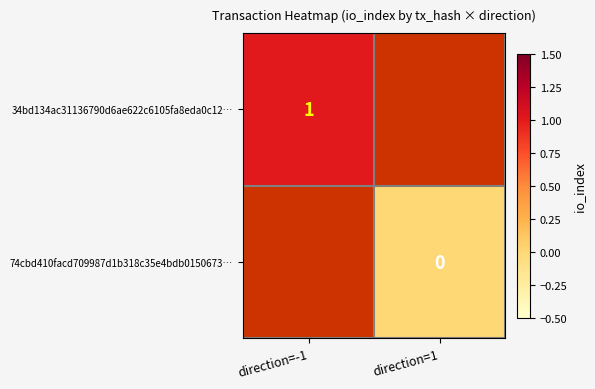

True or false: 34bd134ac31136790d6ae622c6105fa8eda0c12… has a value of 1 at direction=-1.

True